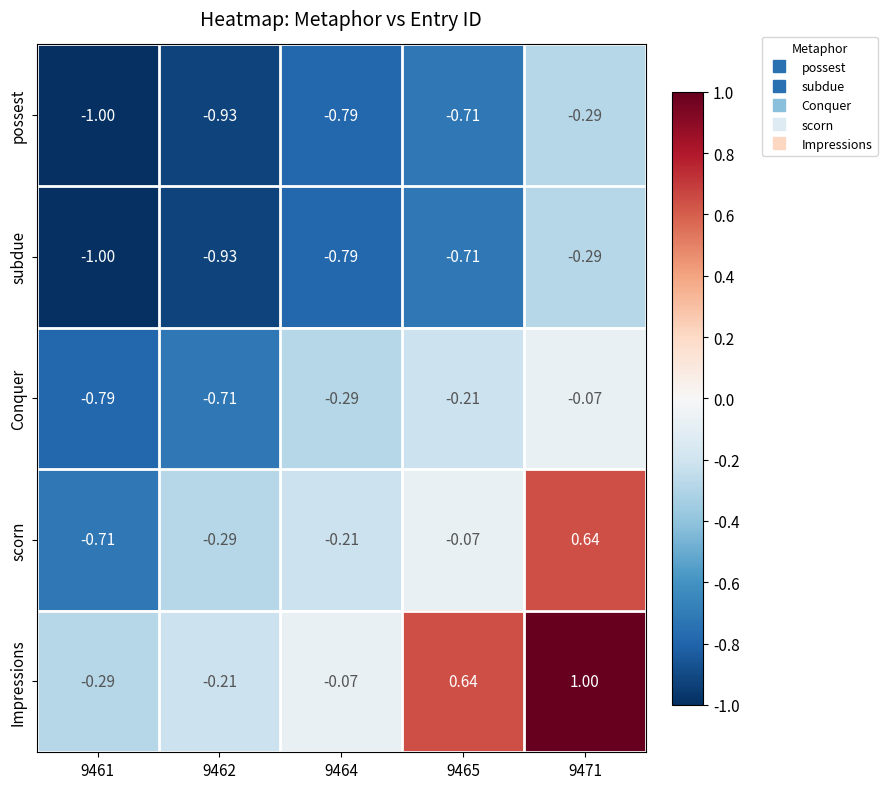

Which series has the largest range (max minus min)?

scorn